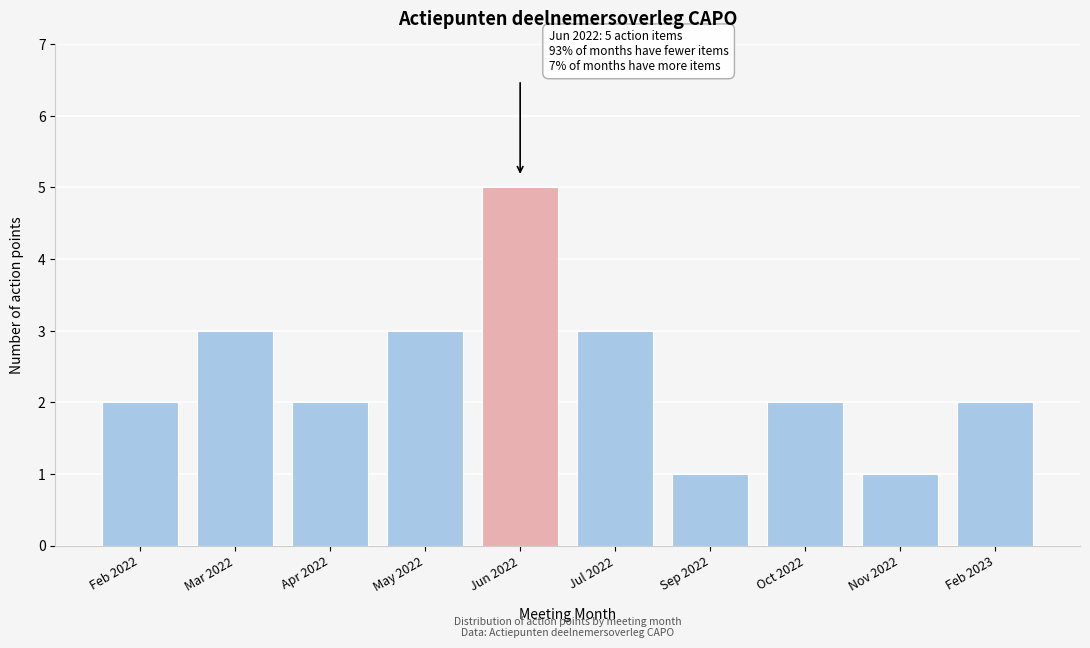

Reading left to right, list all the values displayed in this chart.

2	3	2	3	5	3	1	2	1	2